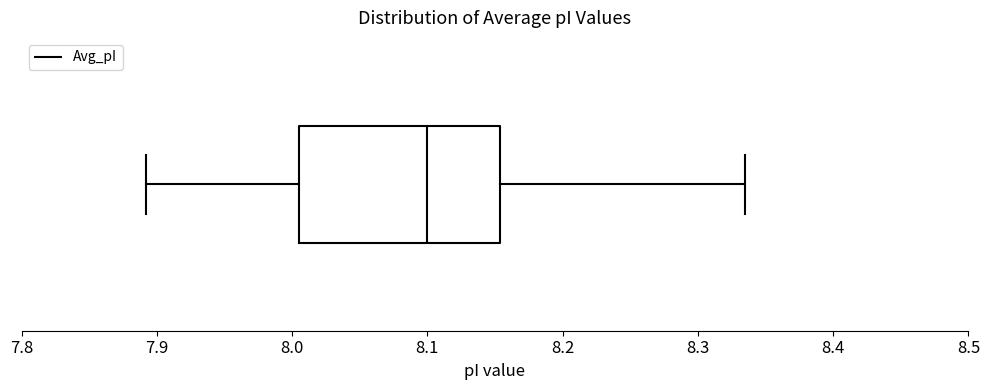

Read this box plot against the x-axis: the position of the median line, the range covered by the box, and the ends of both whiskers. The values are not printed on the chart, so give them approximately, as read against the axis.

median 8.10, box 8.01 to 8.15, whiskers 7.89 to 8.34